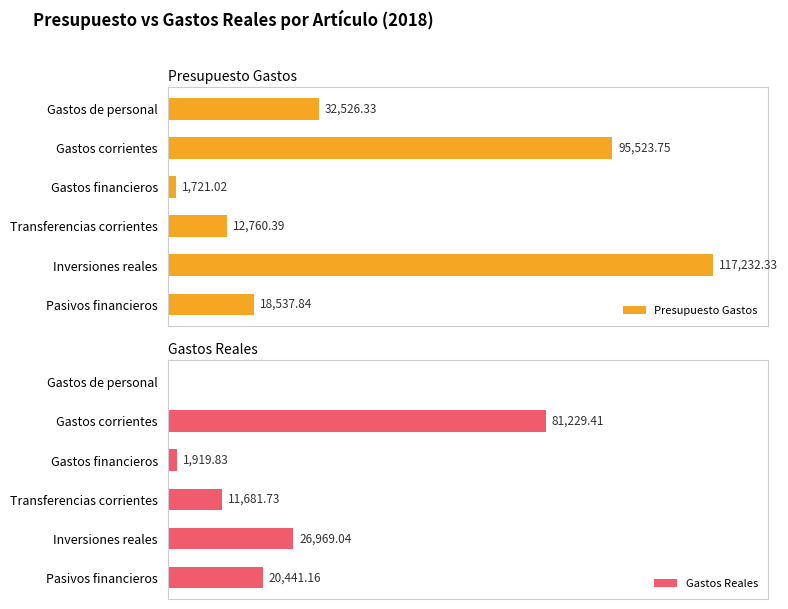

Rank the categories by Presupuesto Gastos value from highest to lowest.

Inversiones reales, Gastos corrientes, Gastos de personal, Pasivos financieros, Transferencias corrientes, Gastos financieros